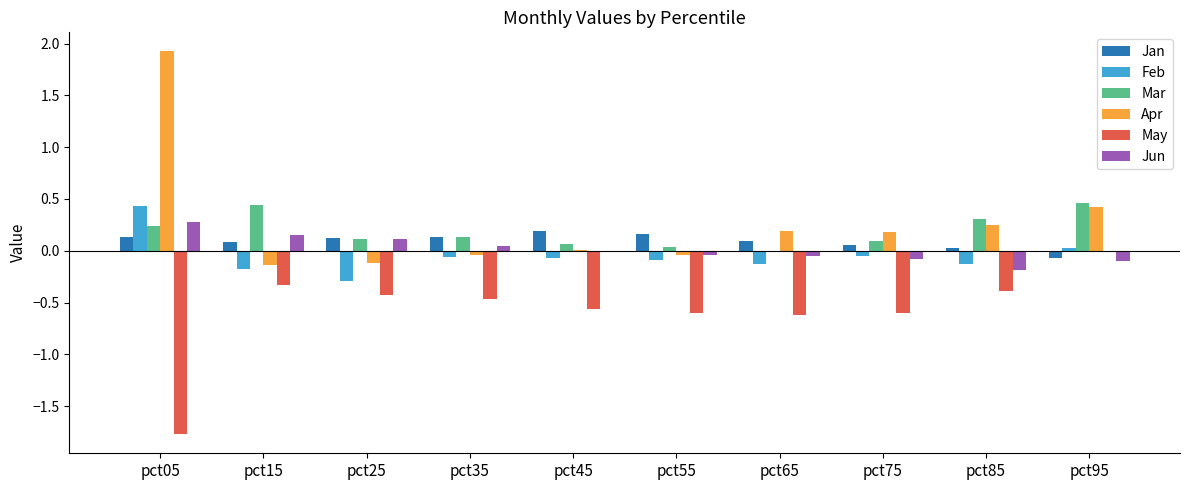

What is the total value across all series at pct55?

-0.6